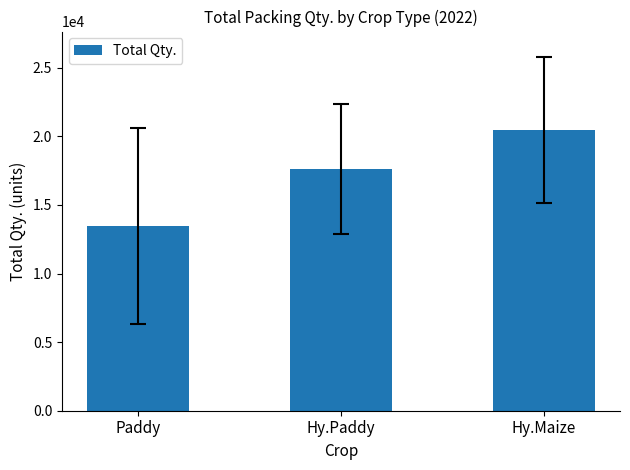

List the labels in order of value, largest first.

Hy.Maize, Hy.Paddy, Paddy